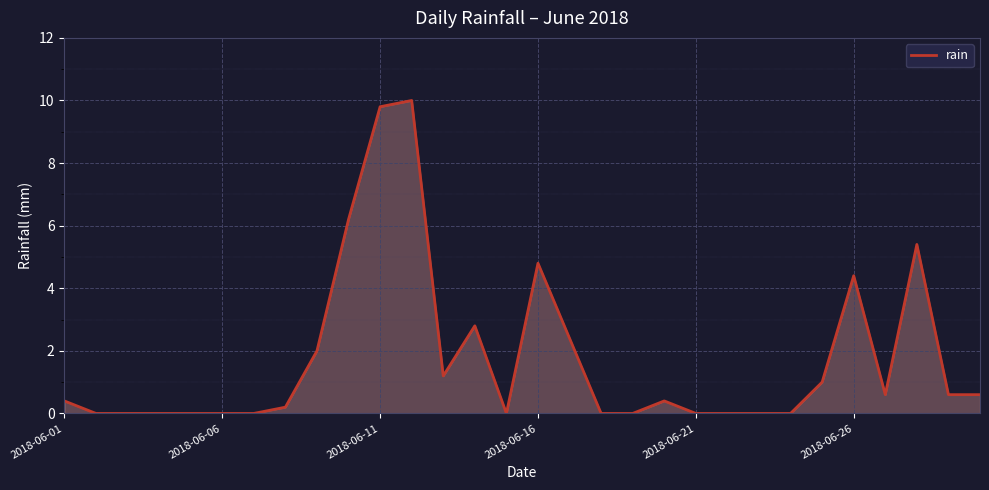

What is the difference between the maximum and minimum values?

10.0